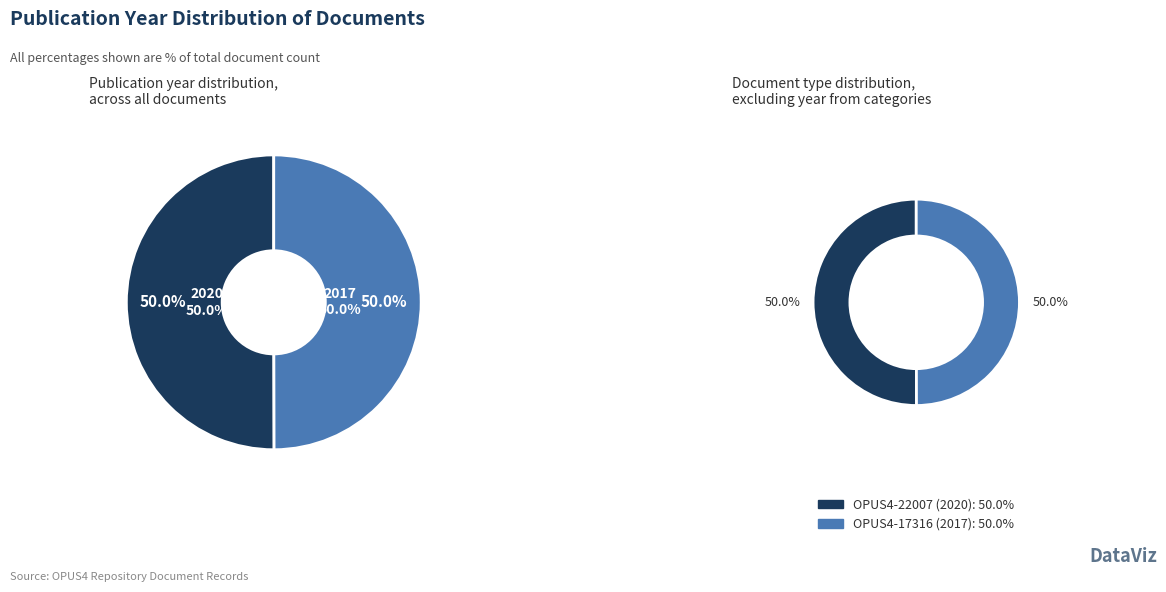

To the nearest percent, what percentage of the pie is OPUS4-22007 (2020)?

50%